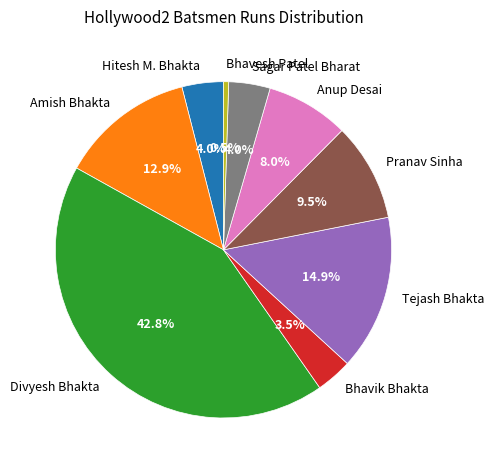

To the nearest percent, what is the average slice percentage?

11%